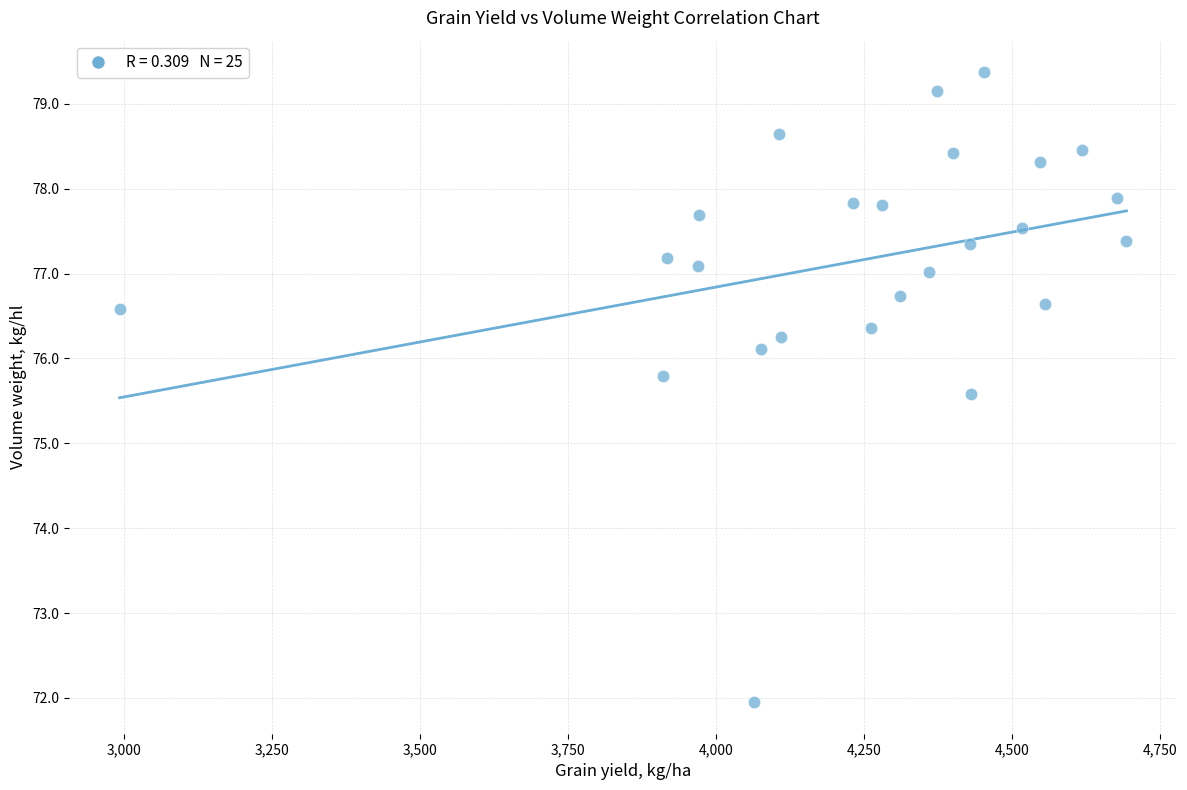

What is the range of X values (max minus min)?

1701.4